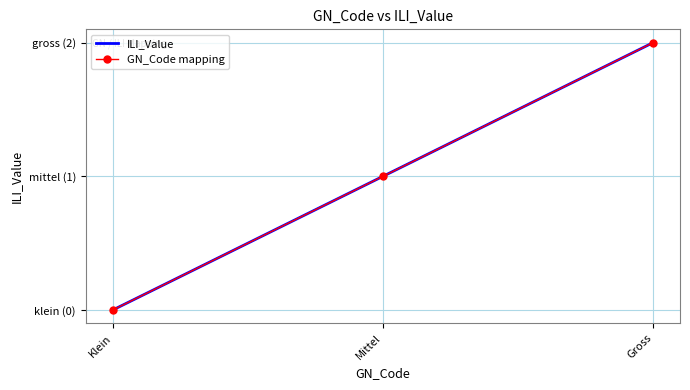

How many categories are shown in the chart?

3